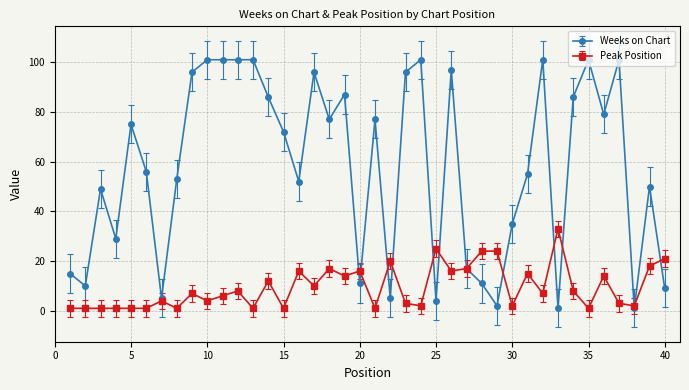

What is the highest value of the Peak Position series?

33